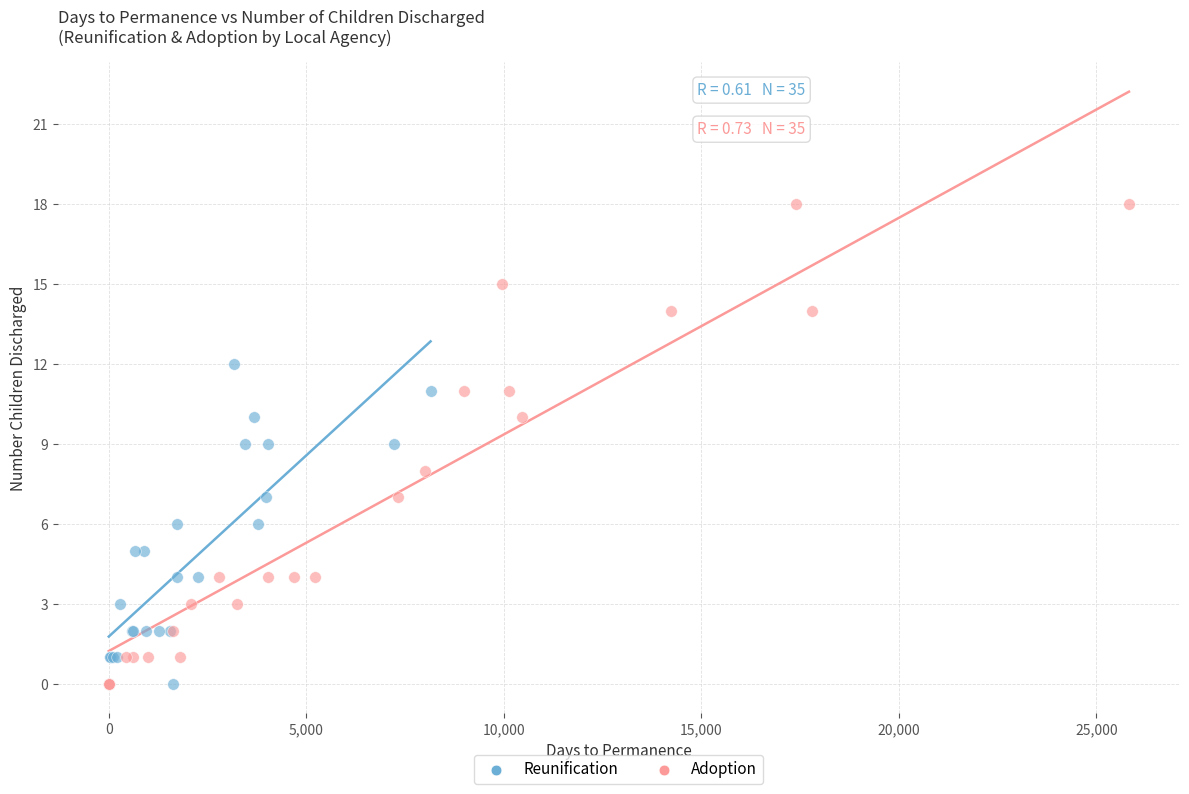

Which series has the largest Y range (max minus min)?

Adoption